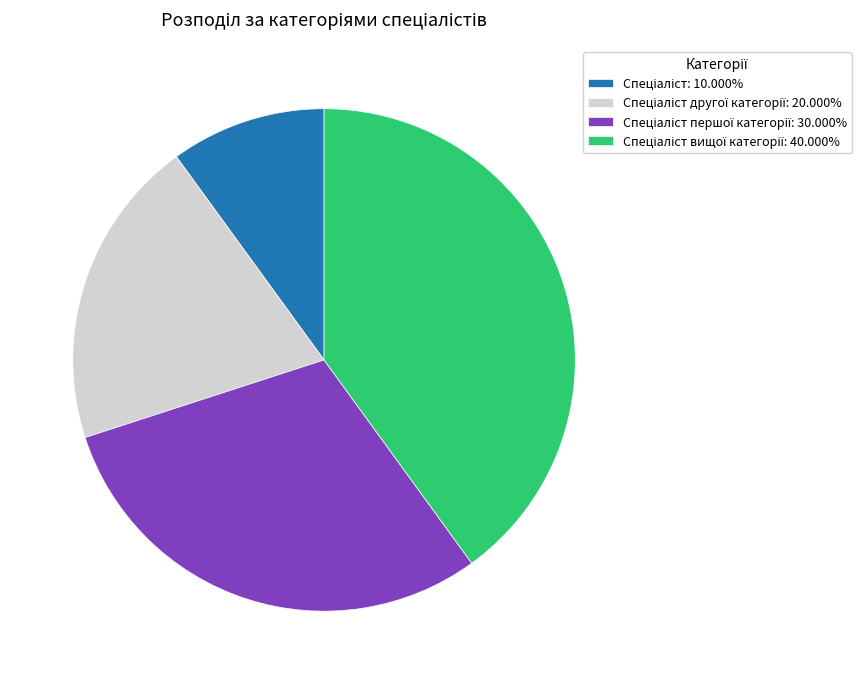

Does any single category account for the majority?

No